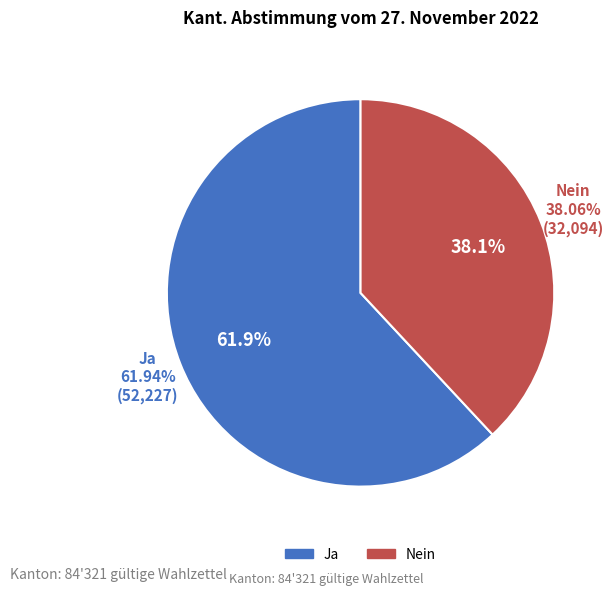

What percentage do Nein and Ja together represent?

100.0%